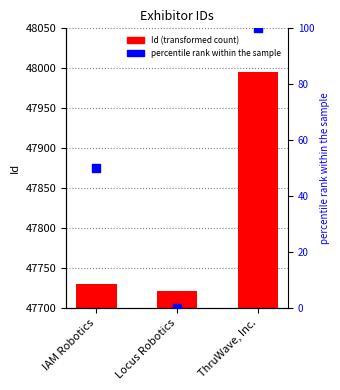

At how many categories does at least one series exceed 4943?

3